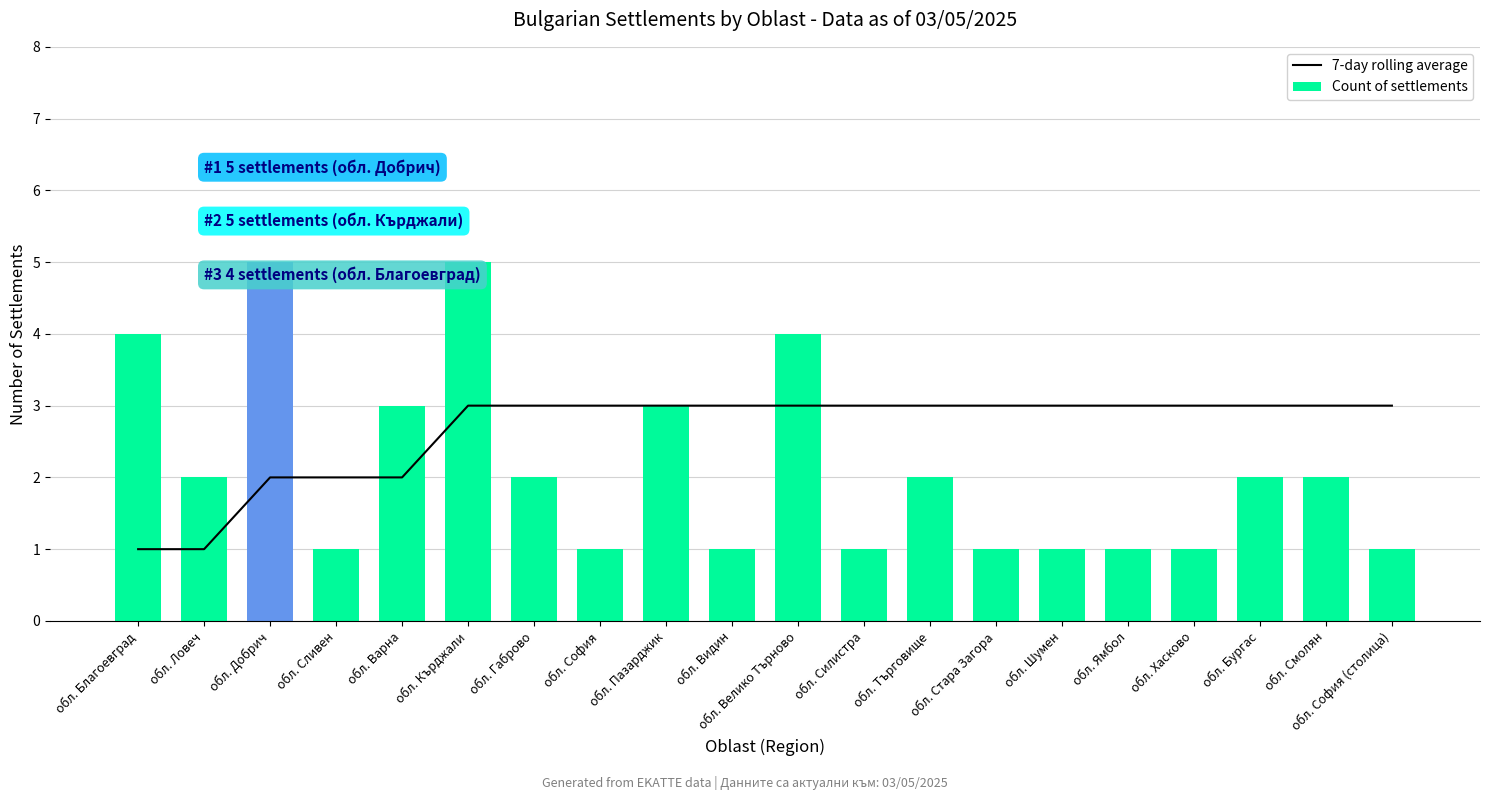

Reading left to right, list all the values displayed in this chart.

7-day rolling average: обл. Благоевград=1	обл. Ловеч=1	обл. Добрич=2	обл. Сливен=2	обл. Варна=2	обл. Кърджали=3	обл. Габрово=3	обл. София=3	обл. Пазарджик=3	обл. Видин=3	обл. Велико Търново=3	обл. Силистра=3	обл. Търговище=3	обл. Стара Загора=3	обл. Шумен=3	обл. Ямбол=3	обл. Хасково=3	обл. Бургас=3	обл. Смолян=3	обл. София (столица)=3
Count of settlements: обл. Благоевград=4	обл. Ловеч=2	обл. Добрич=5	обл. Сливен=1	обл. Варна=3	обл. Кърджали=5	обл. Габрово=2	обл. София=1	обл. Пазарджик=3	обл. Видин=1	обл. Велико Търново=4	обл. Силистра=1	обл. Търговище=2	обл. Стара Загора=1	обл. Шумен=1	обл. Ямбол=1	обл. Хасково=1	обл. Бургас=2	обл. Смолян=2	обл. София (столица)=1